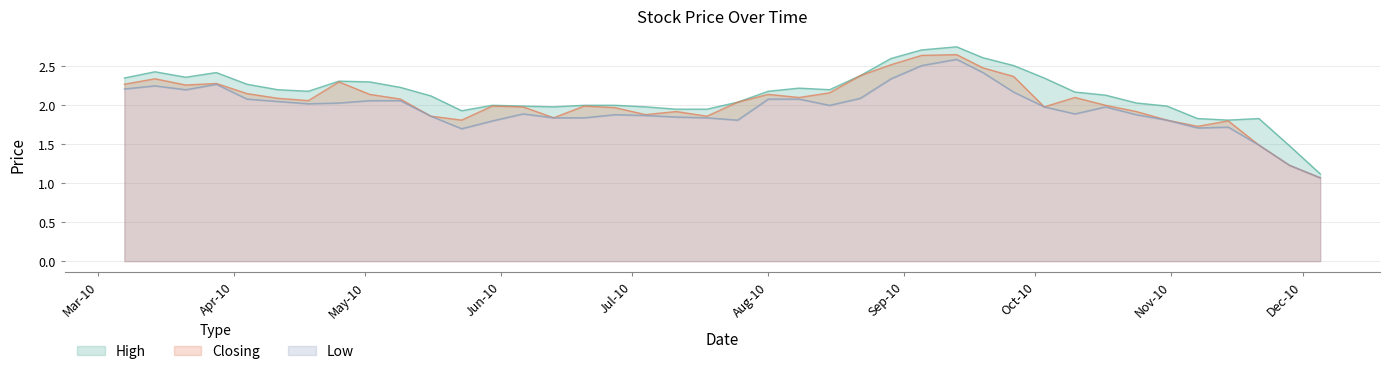

What is the sum of all Closing values?

81.7